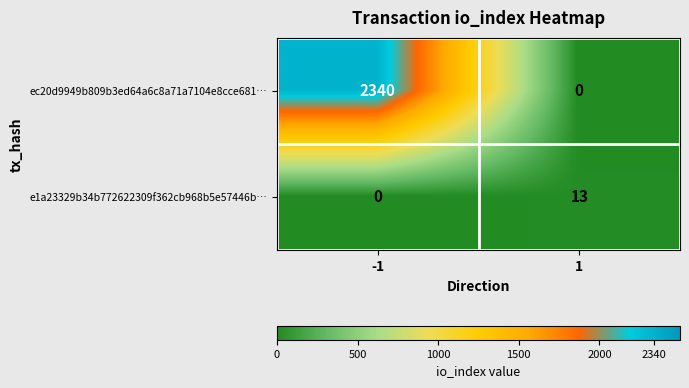

Count the number of data series in this chart.

2